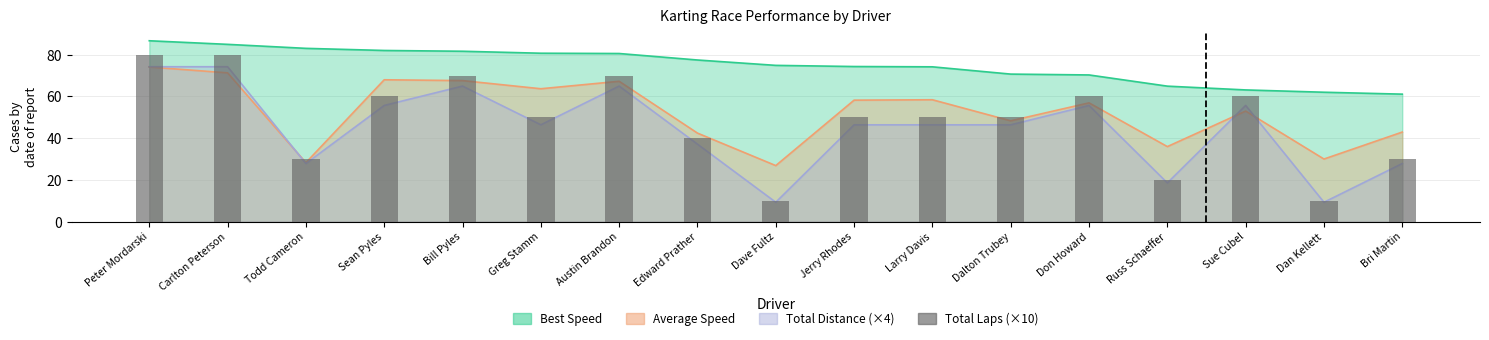

Reading left to right, what are all the values shown in this chart?

80	80	30	60	70	50	70	40	10	50	50	50	60	20	60	10	30